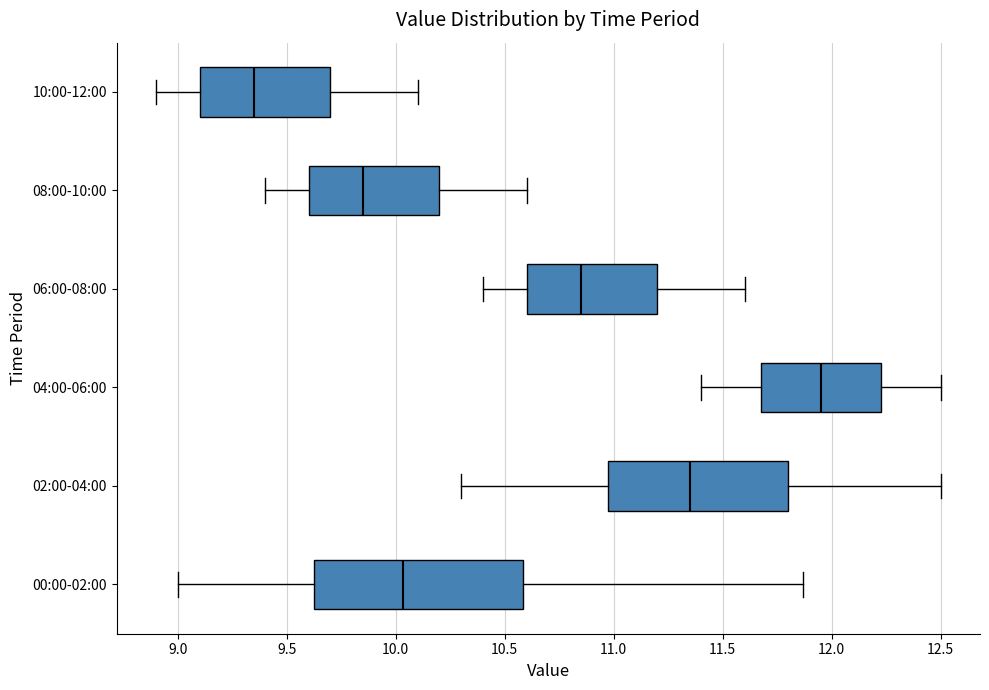

Comparing the boxes themselves (not the whiskers), which one is the widest?

00:00-02:00